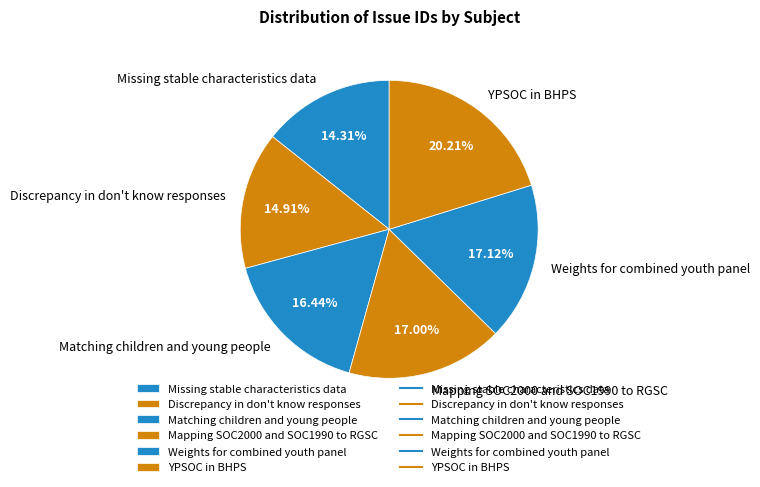

To the nearest percent, what is the difference between the Weights for combined youth panel and Discrepancy in don't know responses slice percentages?

2%